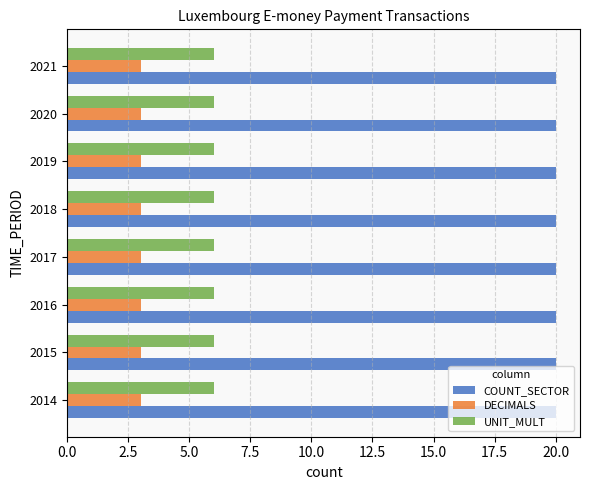

True or false: DECIMALS has a value of 3 at 2019.

True